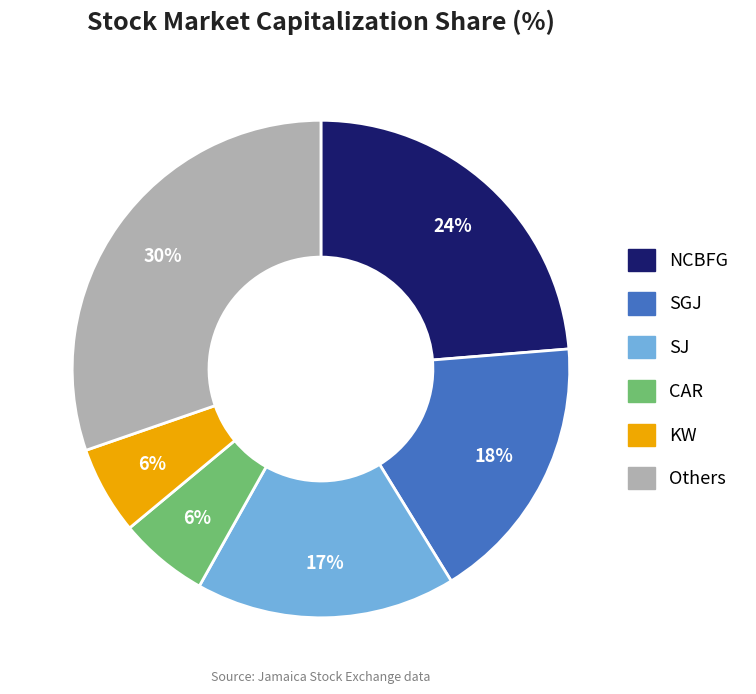

Is it true that CAR is 14% of the pie?

False